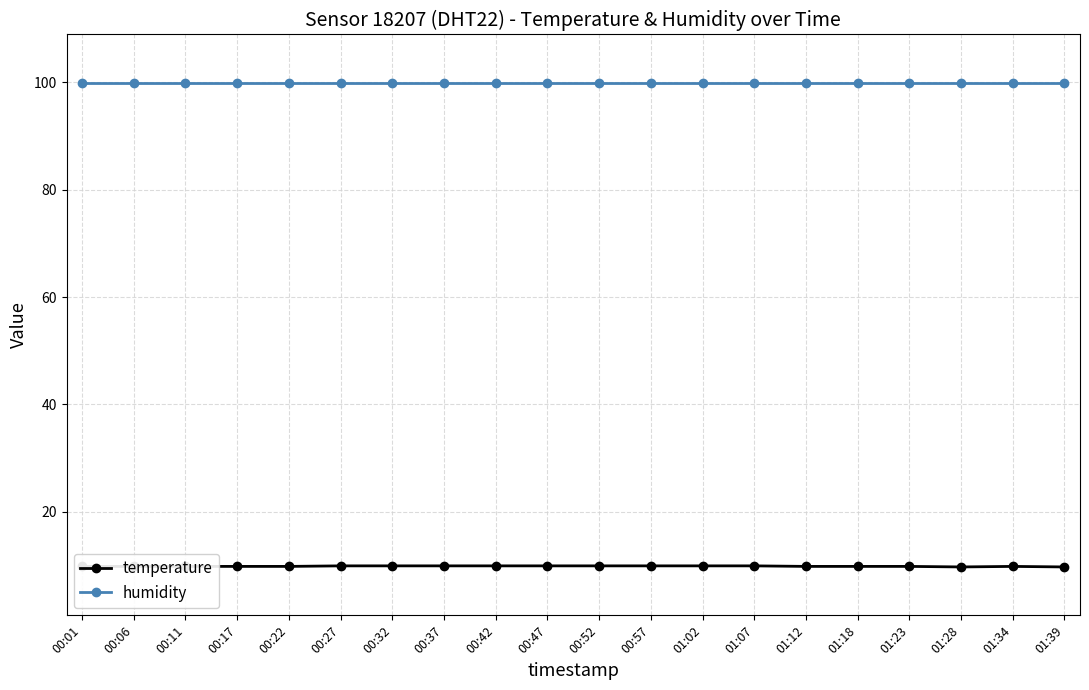

How many lines are shown in the chart?

2